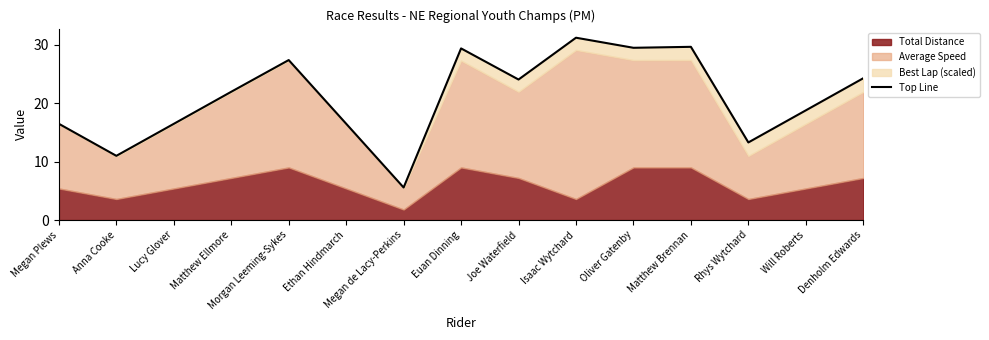

True or false: the data shows 18.8 at Will Roberts.

True